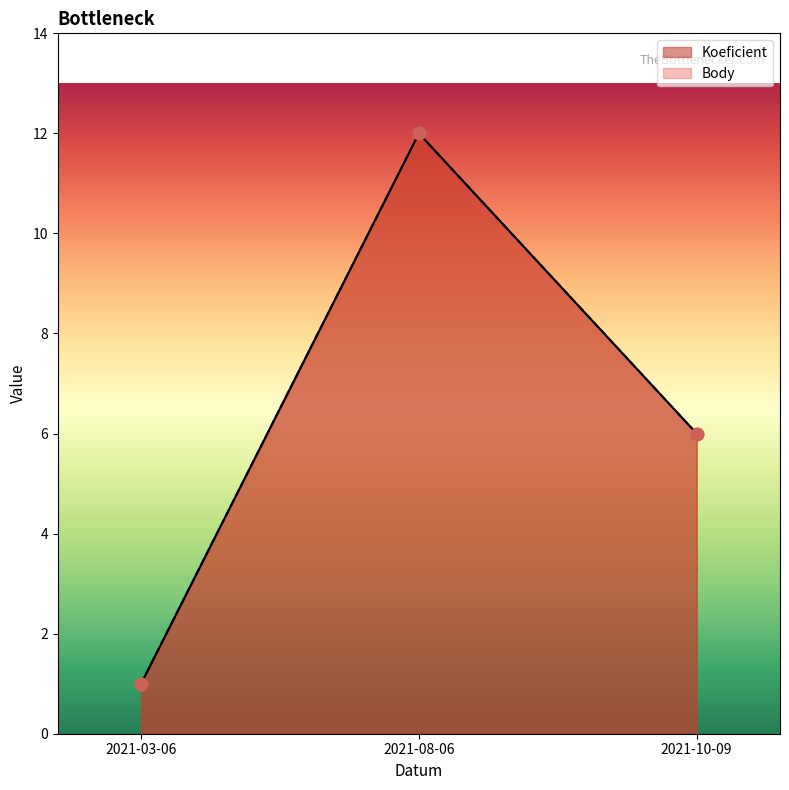

What is the total value across all series at 2021-08-06?

24